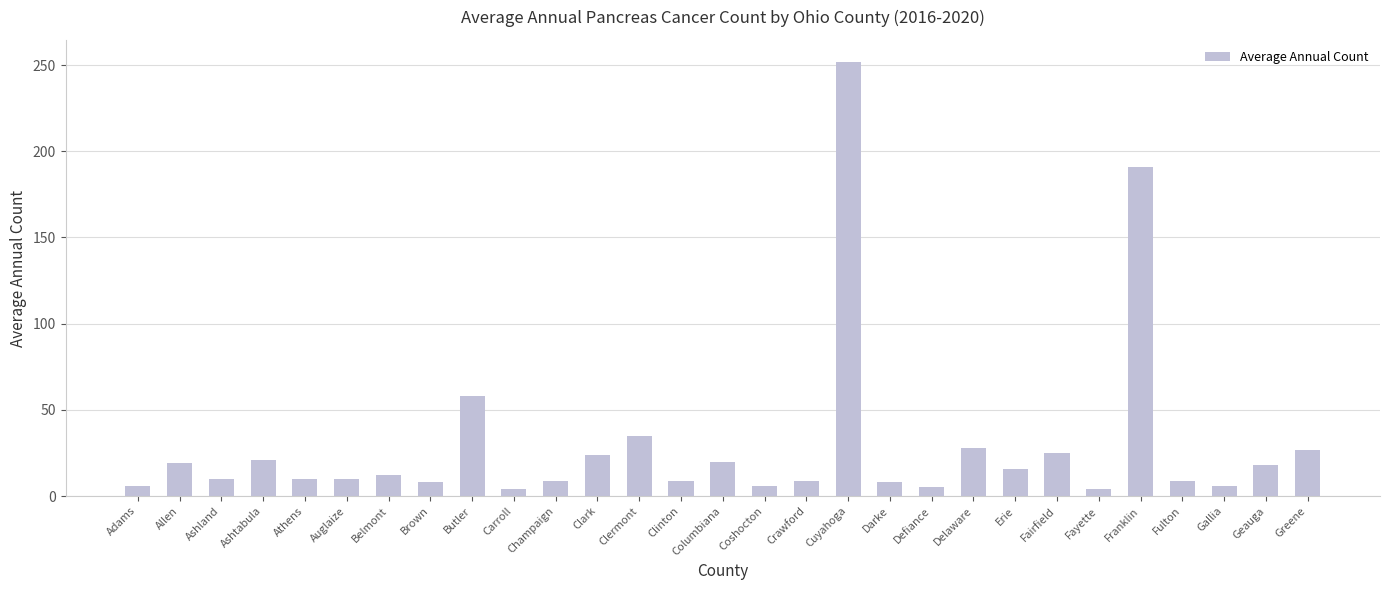

The value at Clark is 24. True or false?

True